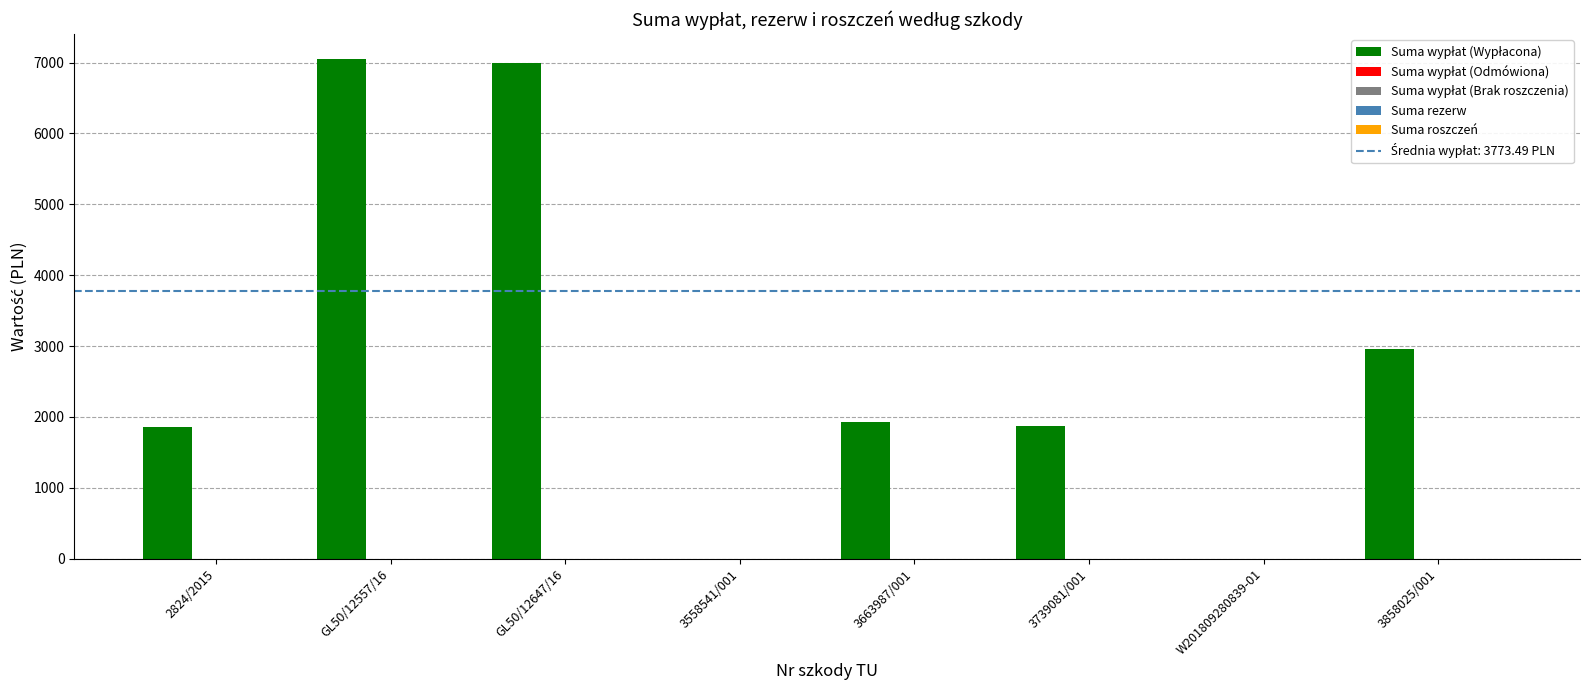

What is the spread (max minus min) of values at 3663987/001?

1926.3